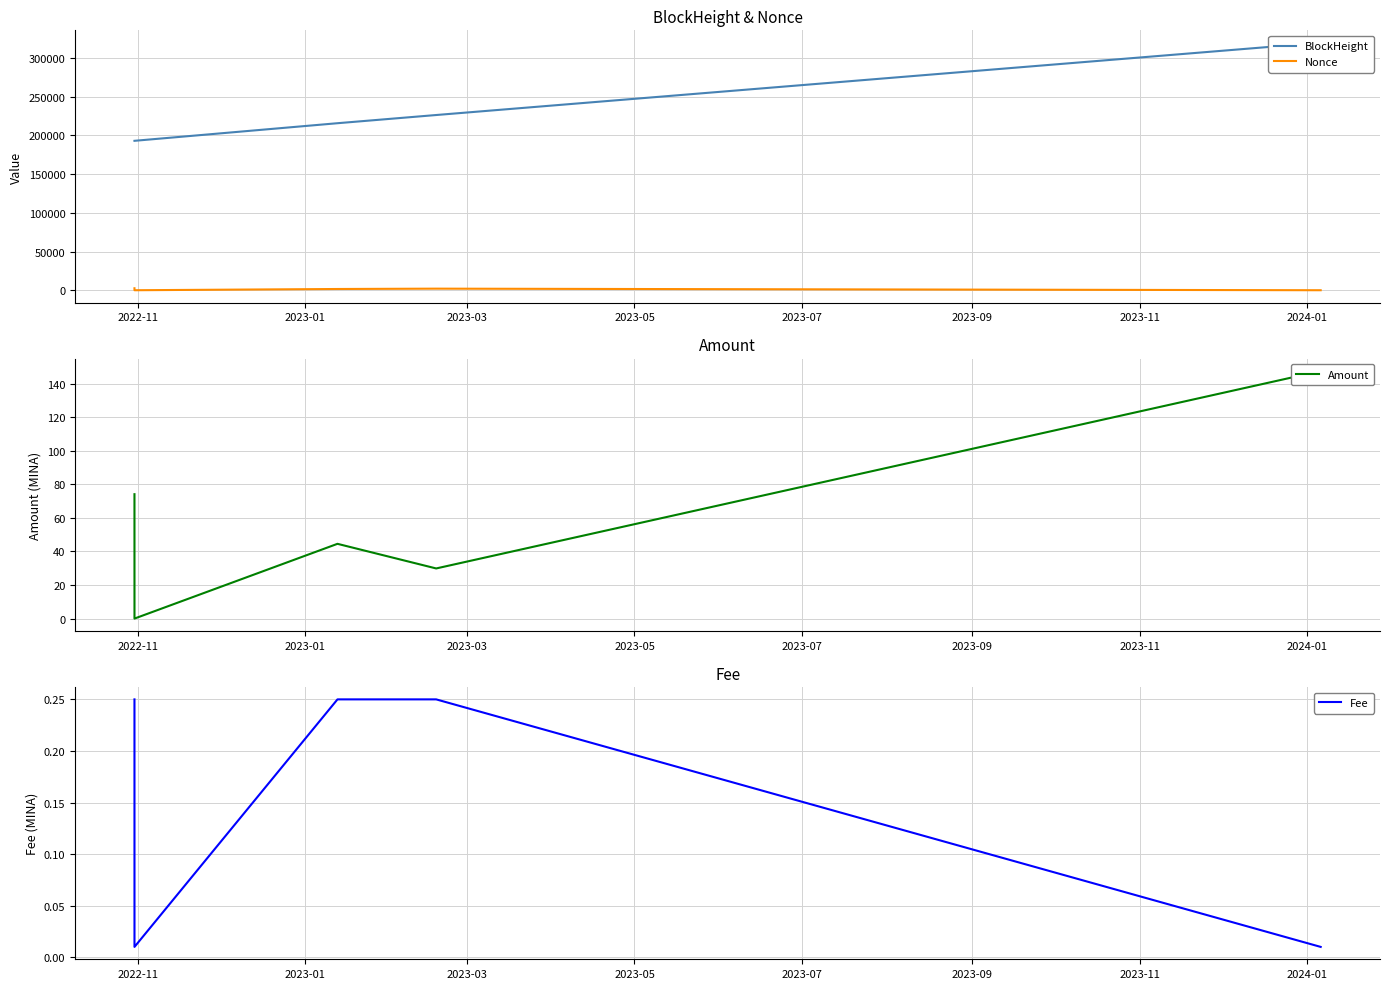

Where does the Amount series first go above 44?

2022-11